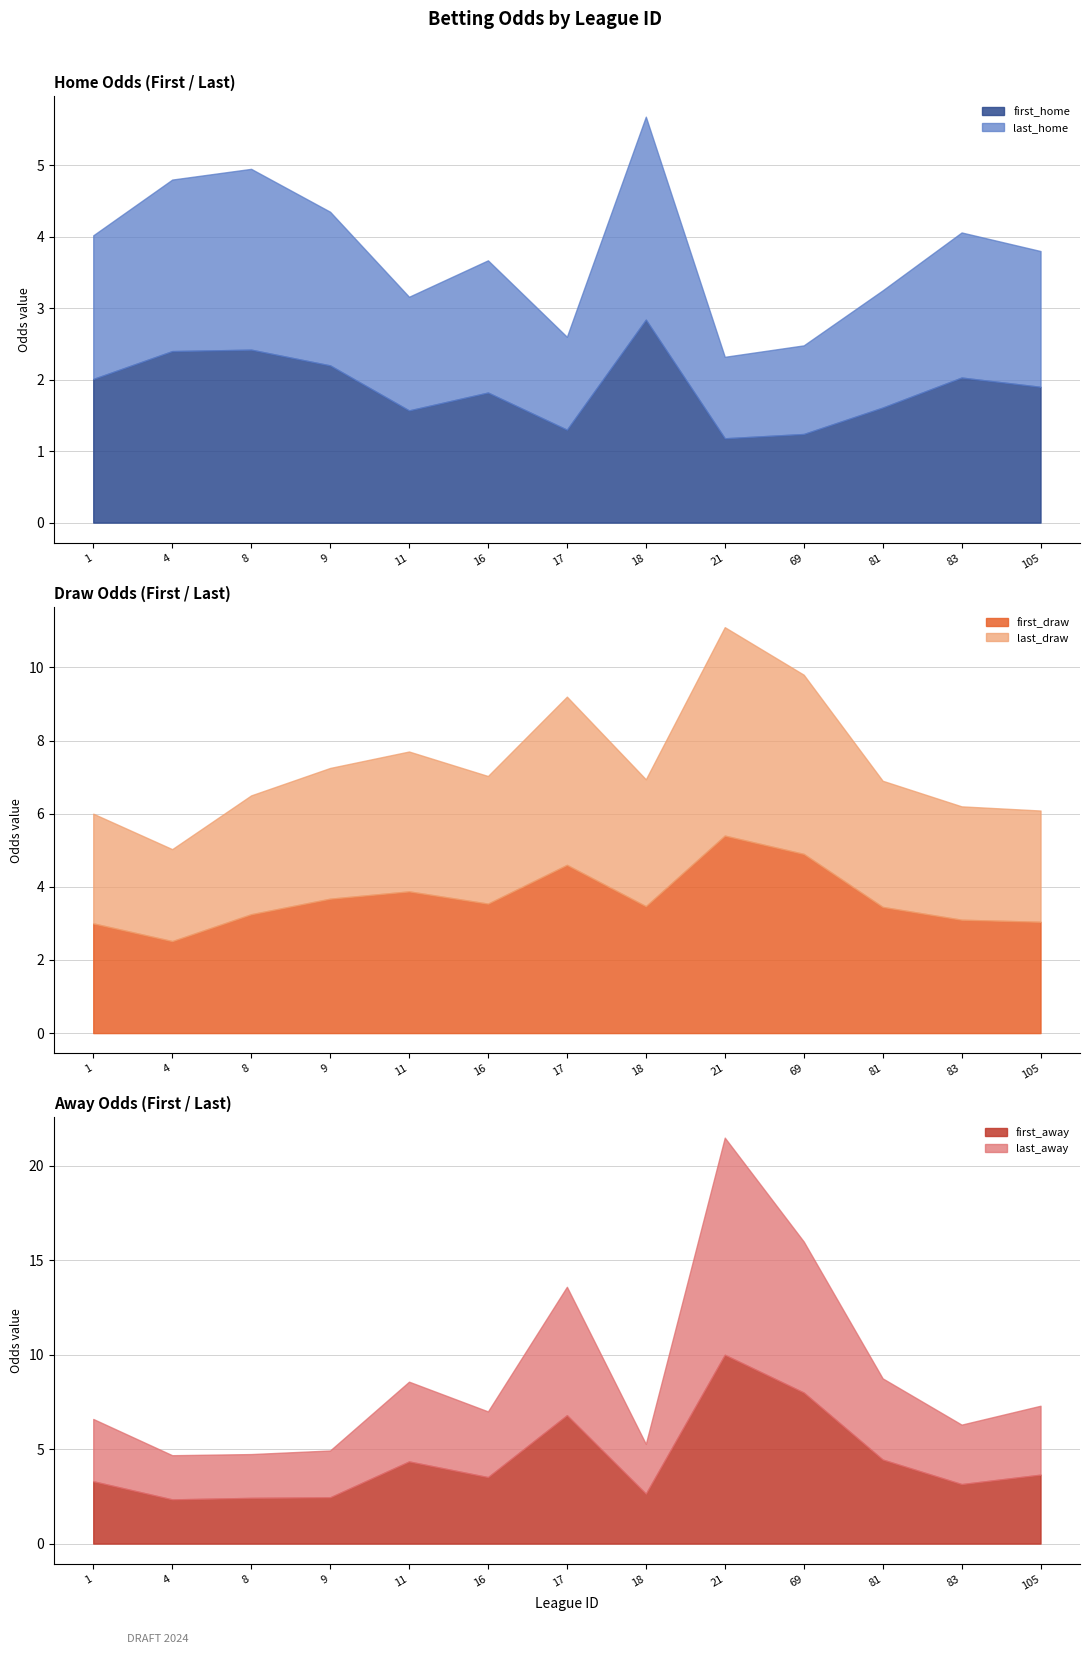

Which category has the highest value in the first_home series?

18